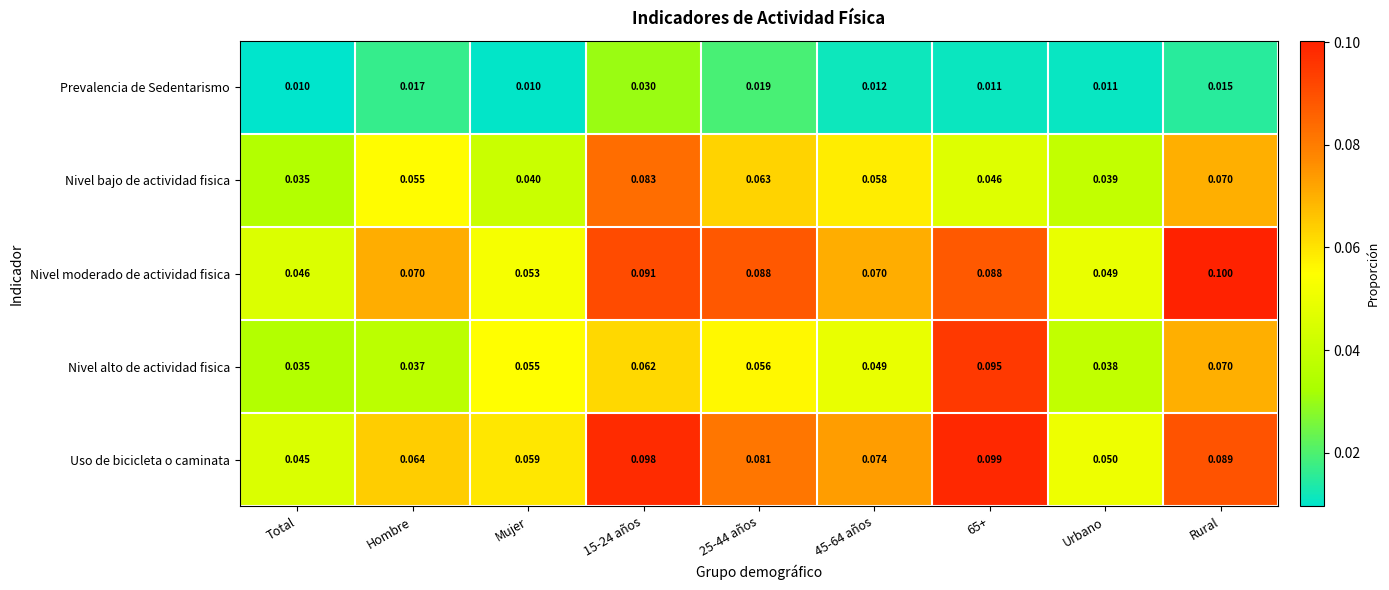

At which label is Nivel bajo de actividad fisica closest to 0?

Total